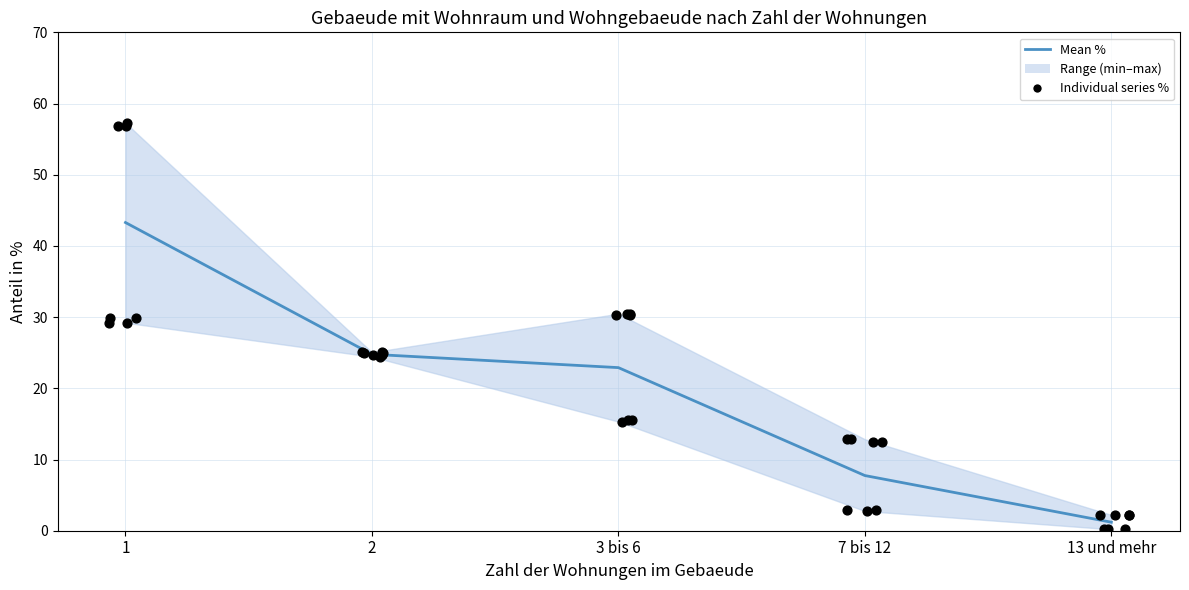

What is the total value across all series at 3 bis 6?

38.2